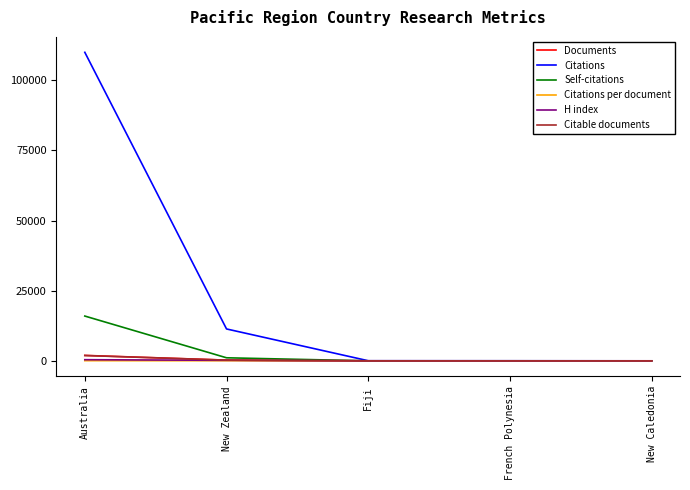

Which series has the largest total across all categories?

Citations